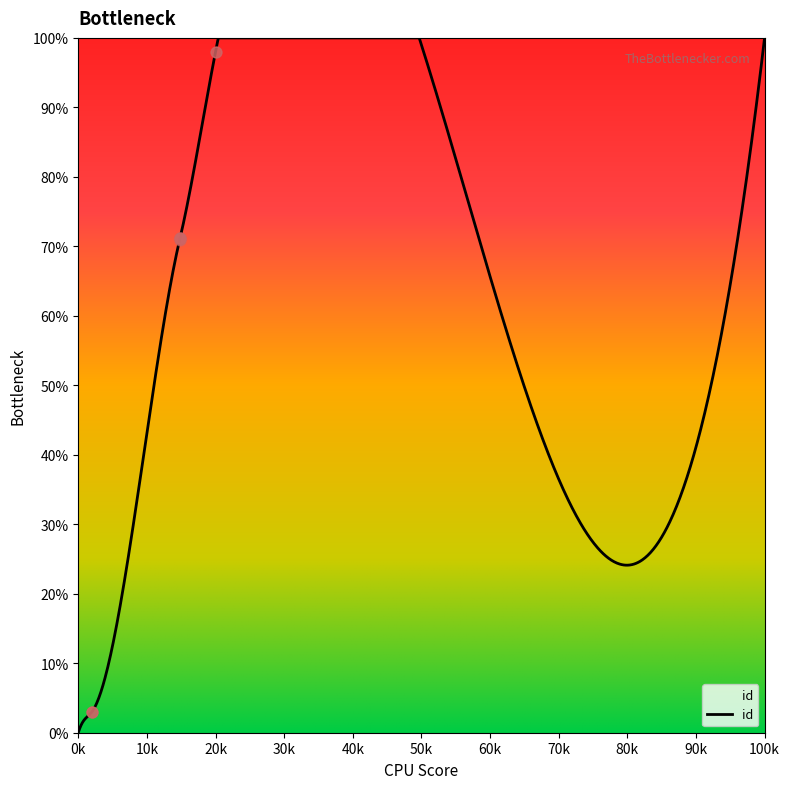

What is the change in value from 5715 to 5726?

+0.3